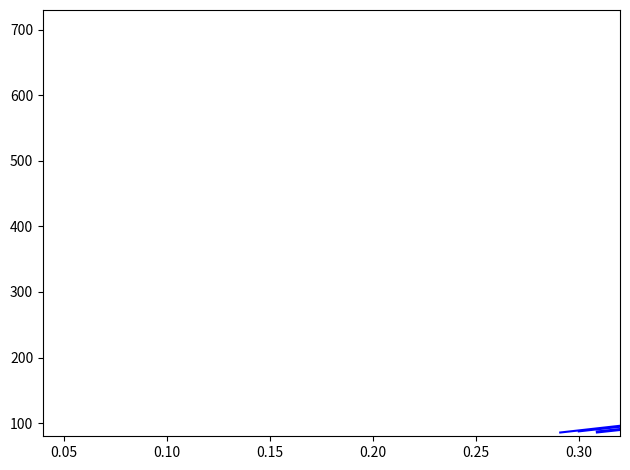

How many lines are shown in the chart?

6